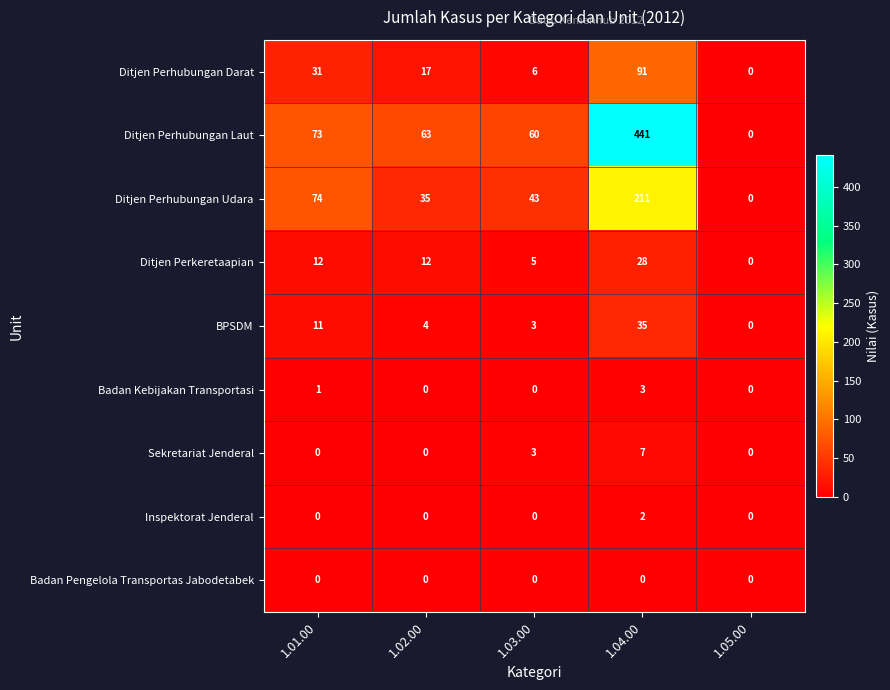

Which series has the widest spread of values?

Ditjen Perhubungan Laut